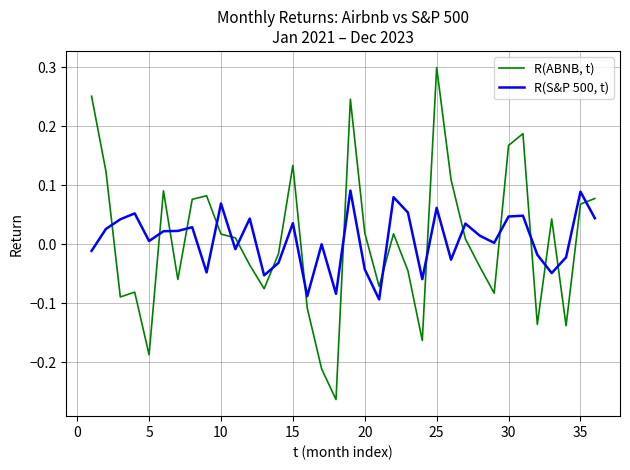

Which series has the widest spread of values?

R(ABNB, t)